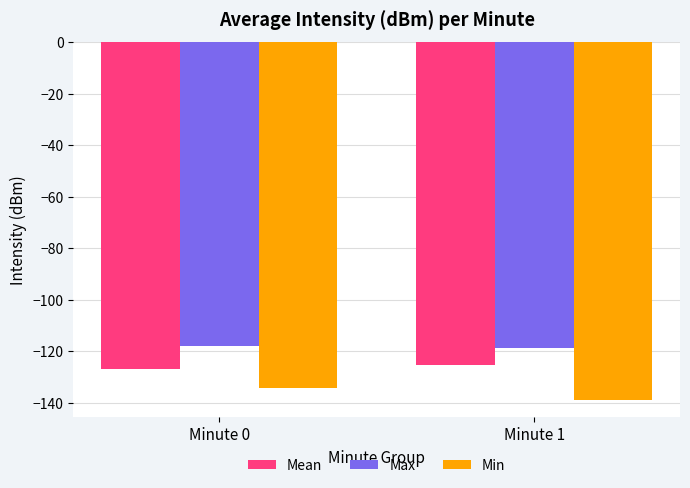

How many series are shown in this chart?

3